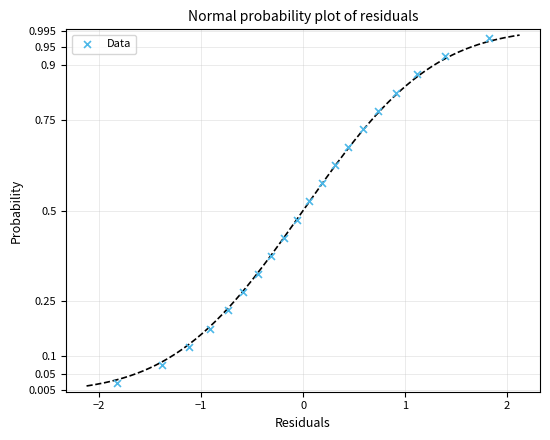

What is the range of X values (max minus min)?

3.6